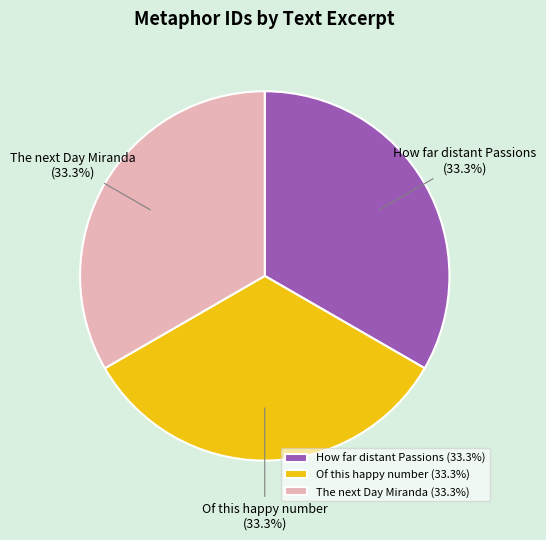

To the nearest percent, what is the average slice percentage?

33%